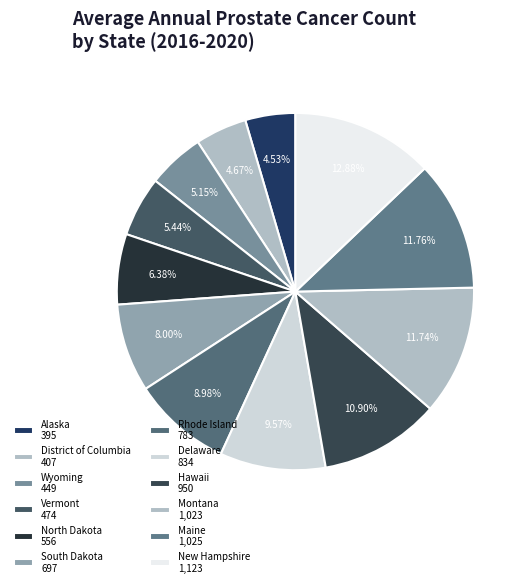

Does District of Columbia represent more than half of the total?

No